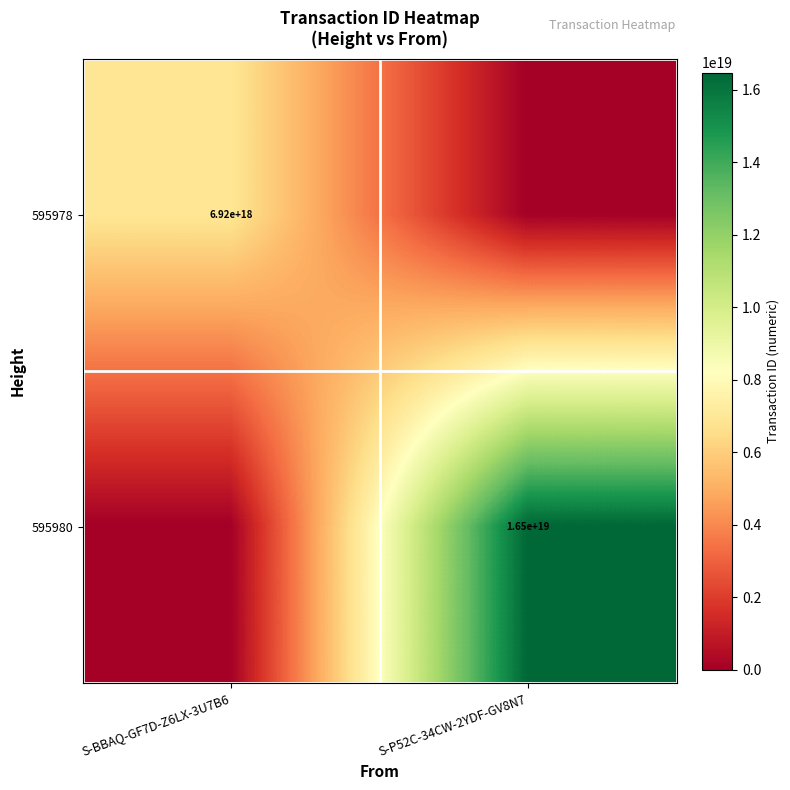

True or false: 595980 has a value of 16500000000000000000 at S-P52C-34CW-2YDF-GV8N7.

True